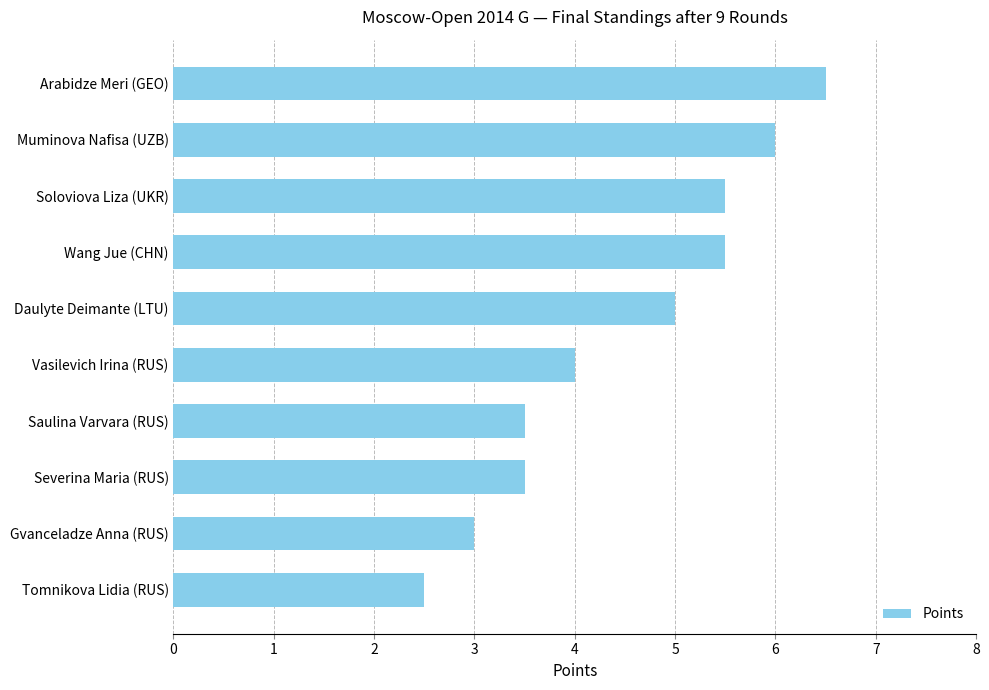

Reading bottom to top, what are all the values shown in this chart?

Tomnikova Lidia (RUS)=2.5	Gvanceladze Anna (RUS)=3.0	Severina Maria (RUS)=3.5	Saulina Varvara (RUS)=3.5	Vasilevich Irina (RUS)=4.0	Daulyte Deimante (LTU)=5.0	Wang Jue (CHN)=5.5	Soloviova Liza (UKR)=5.5	Muminova Nafisa (UZB)=6.0	Arabidze Meri (GEO)=6.5